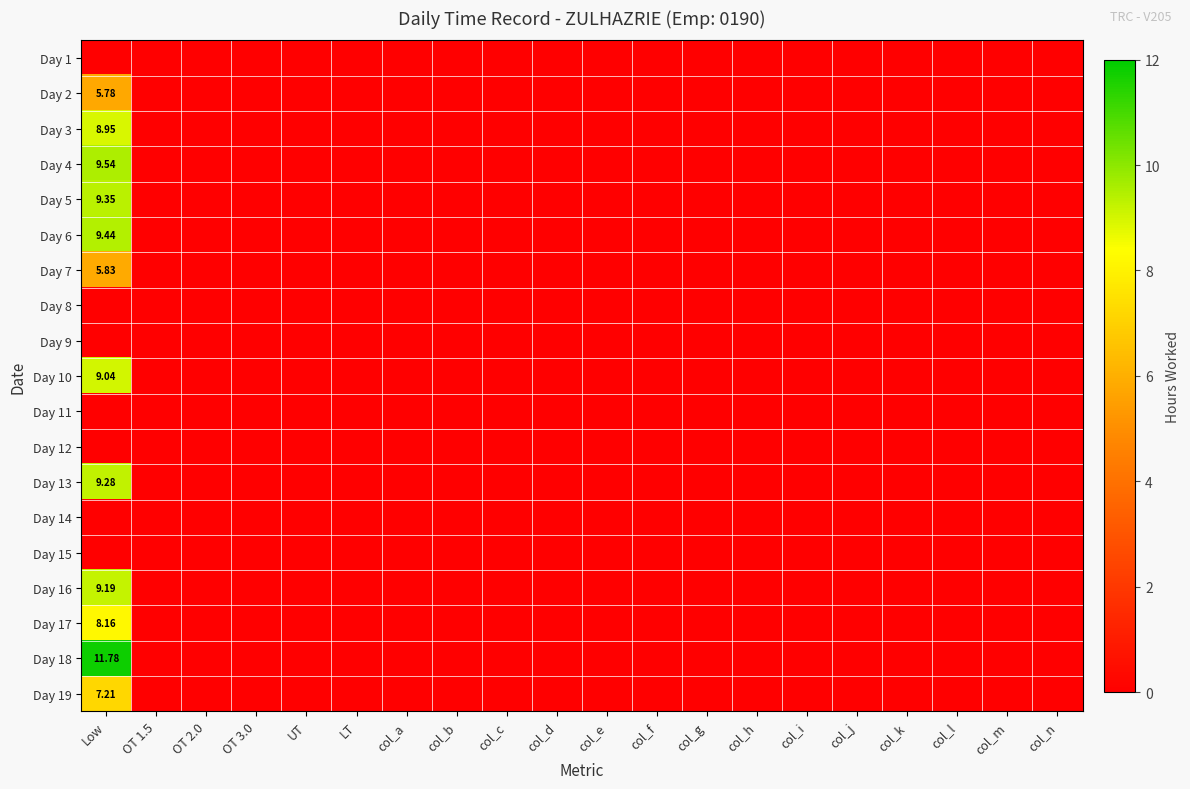

How many data points does each series have?

20